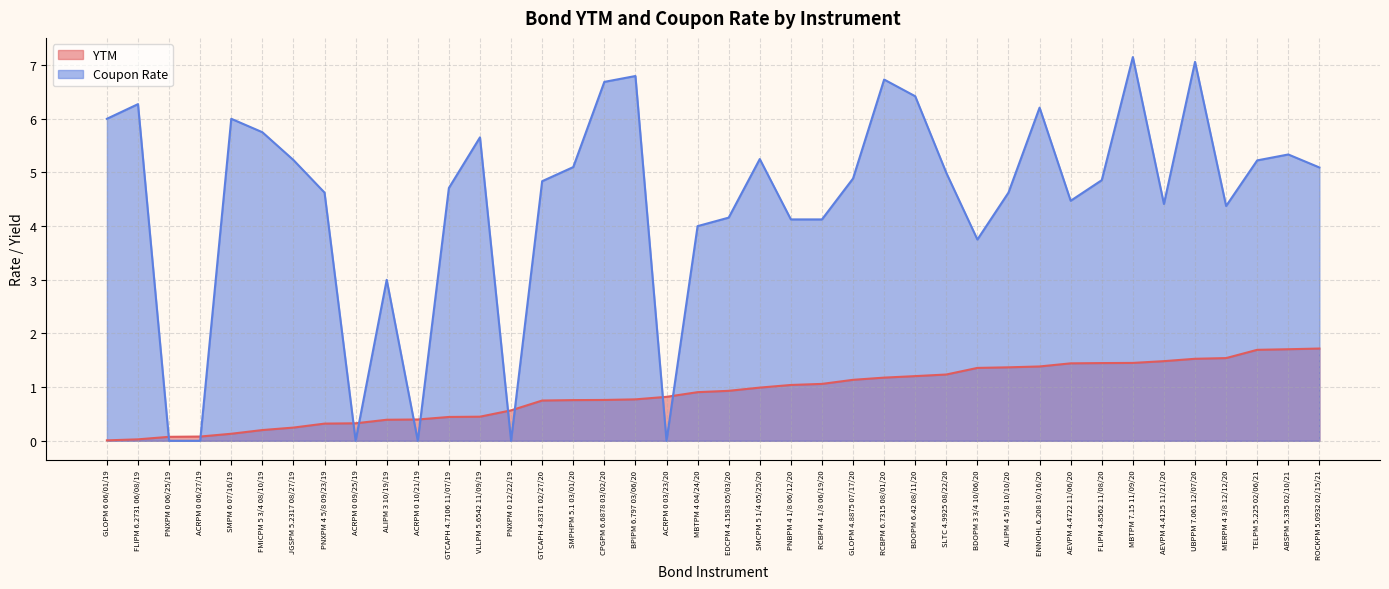

List the series in order of their overall mean, lowest first.

YTM, Coupon Rate